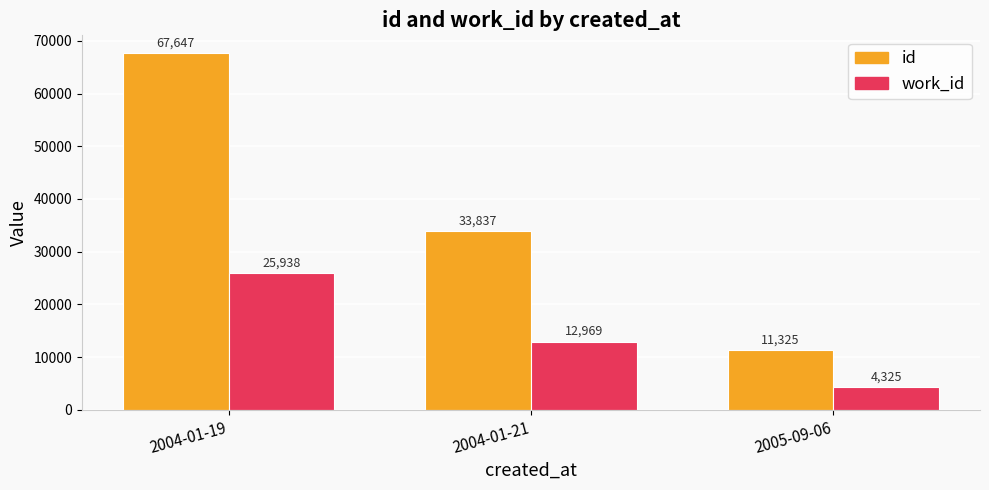

What is the sum of all work_id values?

43232